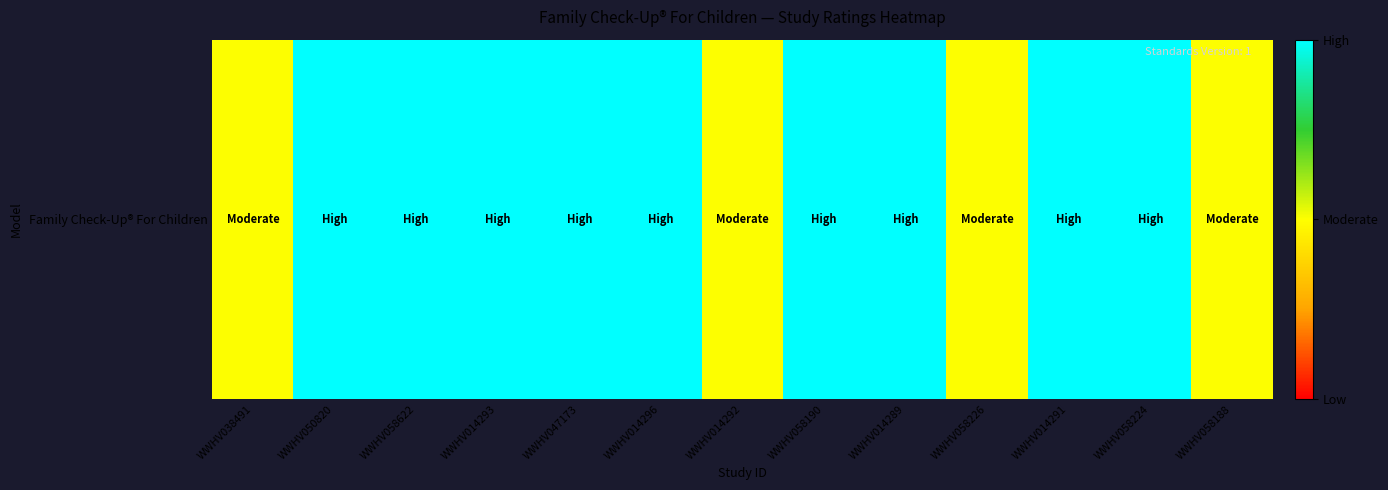

List the labels in order of value, largest first.

WWHV050820, WWHV058622, WWHV014293, WWHV047173, WWHV014296, WWHV058190, WWHV014289, WWHV014291, WWHV058224, WWHV038491, WWHV014292, WWHV058226, WWHV058188